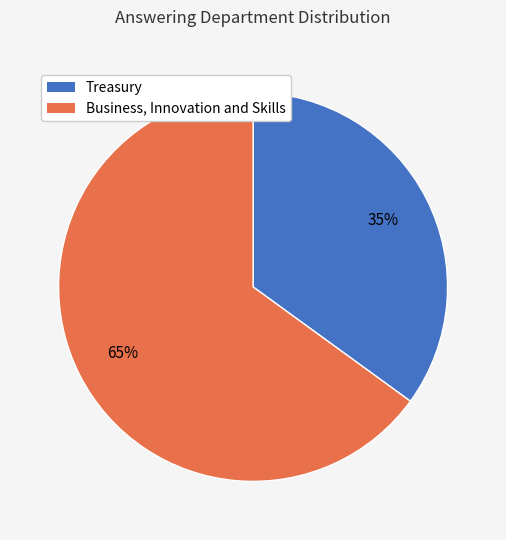

Which category has the smallest portion of the pie?

Treasury